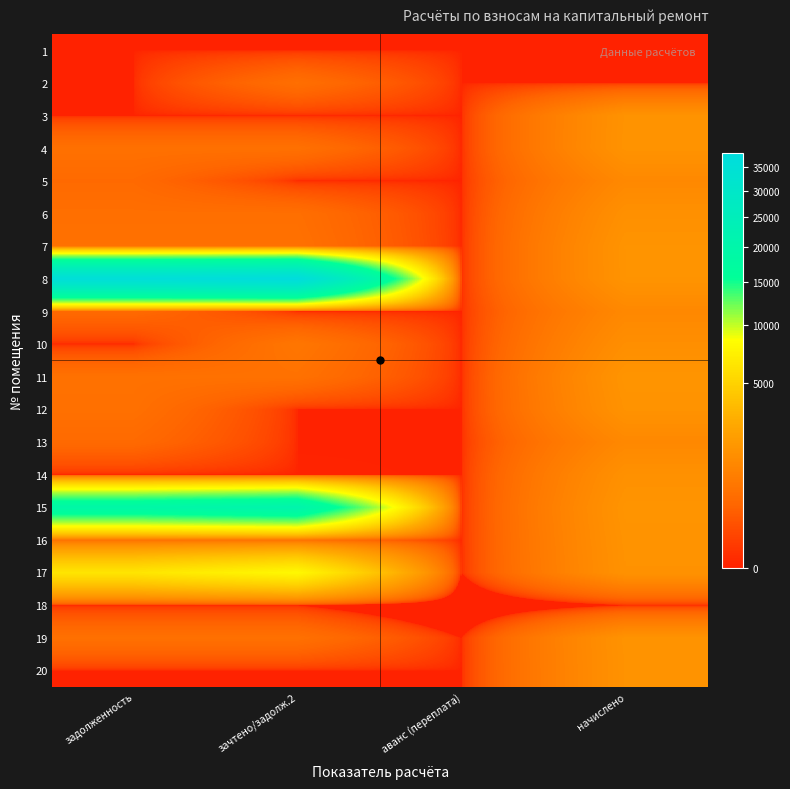

Reading left to right, transcribe all the data shown in this chart.

1: задолженность=0.0	зачтено/задолж.2=0.0	аванс (переплата)=0.0	начислено=0.0
2: задолженность=0.0	зачтено/задолж.2=505.1	аванс (переплата)=0.0	начислено=0.0
3: задолженность=0.0	зачтено/задолж.2=0.0	аванс (переплата)=0.0	начислено=1607.5
4: задолженность=542.0	зачтено/задолж.2=542.0	аванс (переплата)=0.0	начислено=1626.0
5: задолженность=406.8	зачтено/задолж.2=0.0	аванс (переплата)=0.0	начислено=1220.4
6: задолженность=503.9	зачтено/задолж.2=503.9	аванс (переплата)=0.0	начислено=1511.7
7: задолженность=551.8	зачтено/задолж.2=551.8	аванс (переплата)=0.0	начислено=1655.5
8: задолженность=36313.9	зачтено/задолж.2=37962.0	аванс (переплата)=0.0	начислено=1648.1
9: задолженность=401.9	зачтено/задолж.2=0.0	аванс (переплата)=0.0	начислено=1205.6
10: задолженность=0.0	зачтено/задолж.2=676.6	аванс (переплата)=0.0	начислено=1446.7
11: задолженность=561.6	зачтено/задолж.2=561.6	аванс (переплата)=0.0	начислено=1685.0
12: задолженность=535.8	зачтено/задолж.2=0.0	аванс (переплата)=0.0	начислено=1607.5
13: задолженность=404.3	зачтено/задолж.2=0.0	аванс (переплата)=0.0	начислено=1213.0
14: задолженность=0.1	зачтено/задолж.2=0.1	аванс (переплата)=0.0	начислено=1541.2
15: задолженность=19186.2	зачтено/задолж.2=20860.1	аванс (переплата)=0.0	начислено=1673.9
16: задолженность=540.8	зачтено/задолж.2=540.8	аванс (переплата)=0.0	начислено=1622.3
17: задолженность=6388.4	зачтено/задолж.2=7973.8	аванс (переплата)=0.0	начислено=1585.4
18: задолженность=0.0	зачтено/задолж.2=0.0	аванс (переплата)=-264.5	начислено=0.0
19: задолженность=540.8	зачтено/задолж.2=540.8	аванс (переплата)=0.0	начислено=1622.3
20: задолженность=0.0	зачтено/задолж.2=0.0	аванс (переплата)=0.0	начислено=1600.2